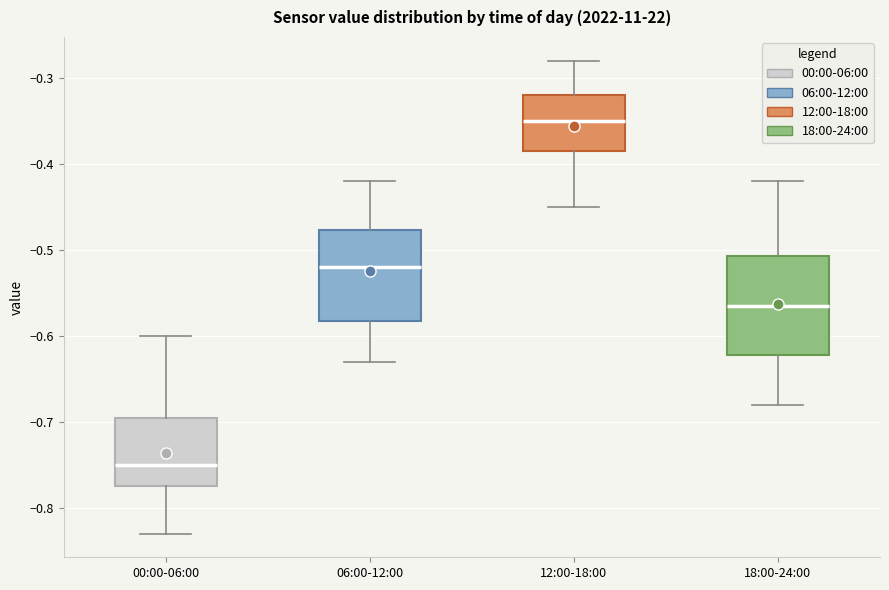

Which box's median line is the highest?

12:00-18:00